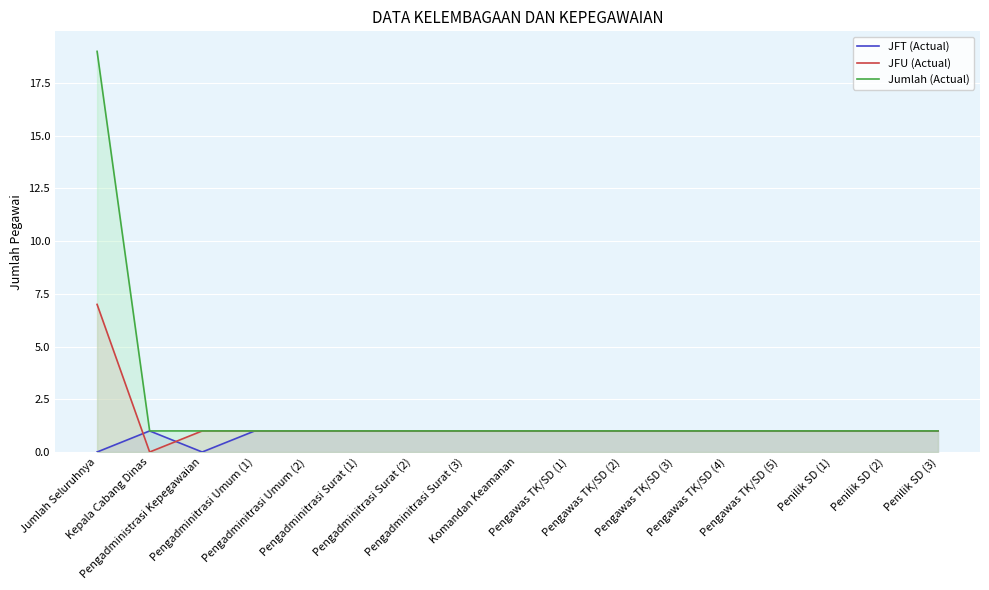

Reading left to right, what are all the values shown in this chart?

JFT (Actual): 0	1	0	1	1	1	1	1	1	1	1	1	1	1	1	1	1
JFU (Actual): 7	0	1	1	1	1	1	1	1	1	1	1	1	1	1	1	1
Jumlah (Actual): 19	1	1	1	1	1	1	1	1	1	1	1	1	1	1	1	1